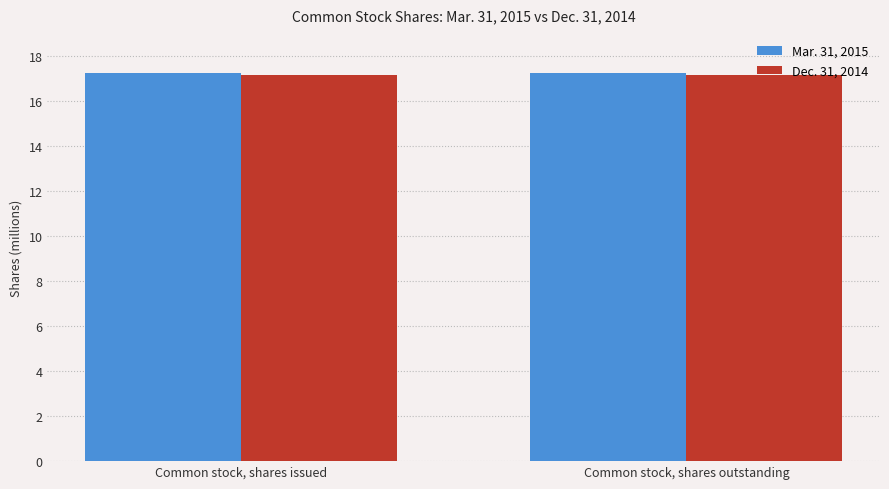

Does the chart contain any negative values?

No